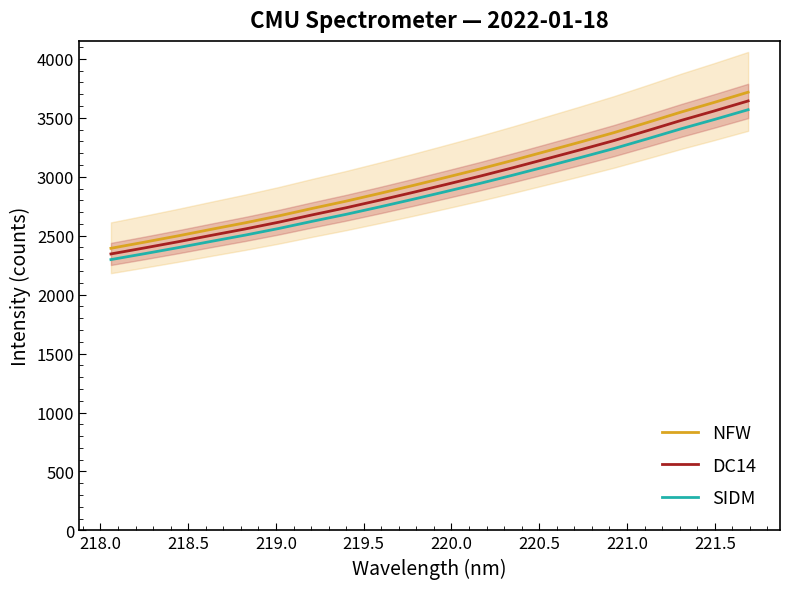

Is this an area chart (filled region under the line)?

No